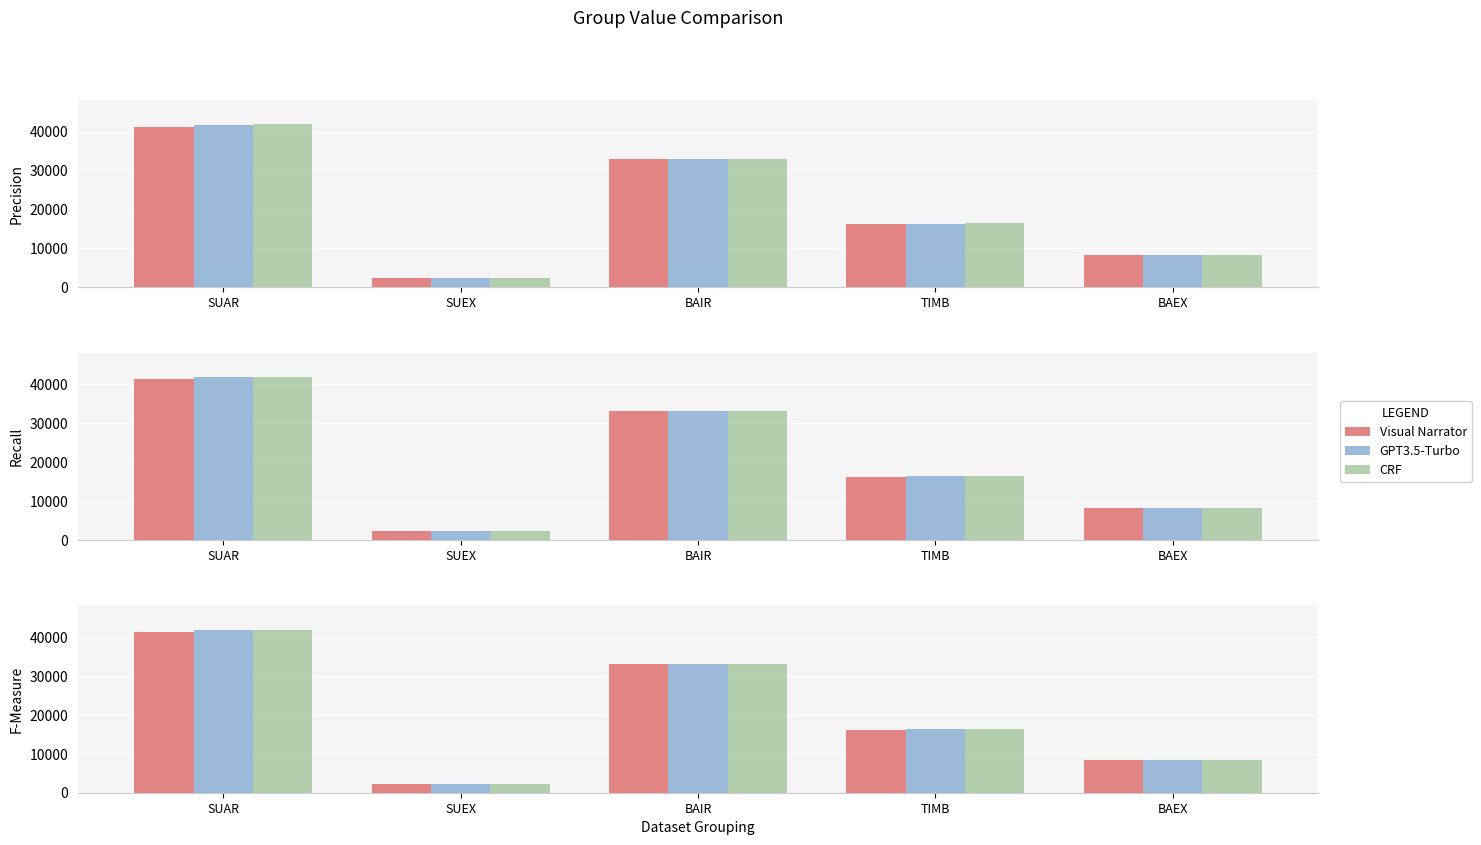

Is the value of Visual Narrator at TIMB greater than the value of CRF at SUEX?

Yes